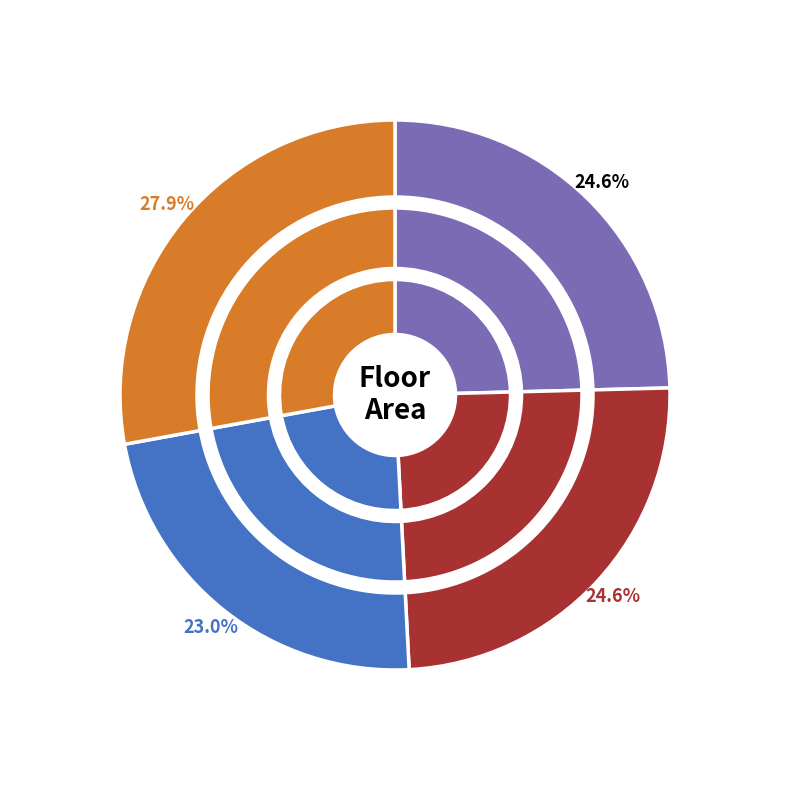

How many slices are in this pie chart?

4